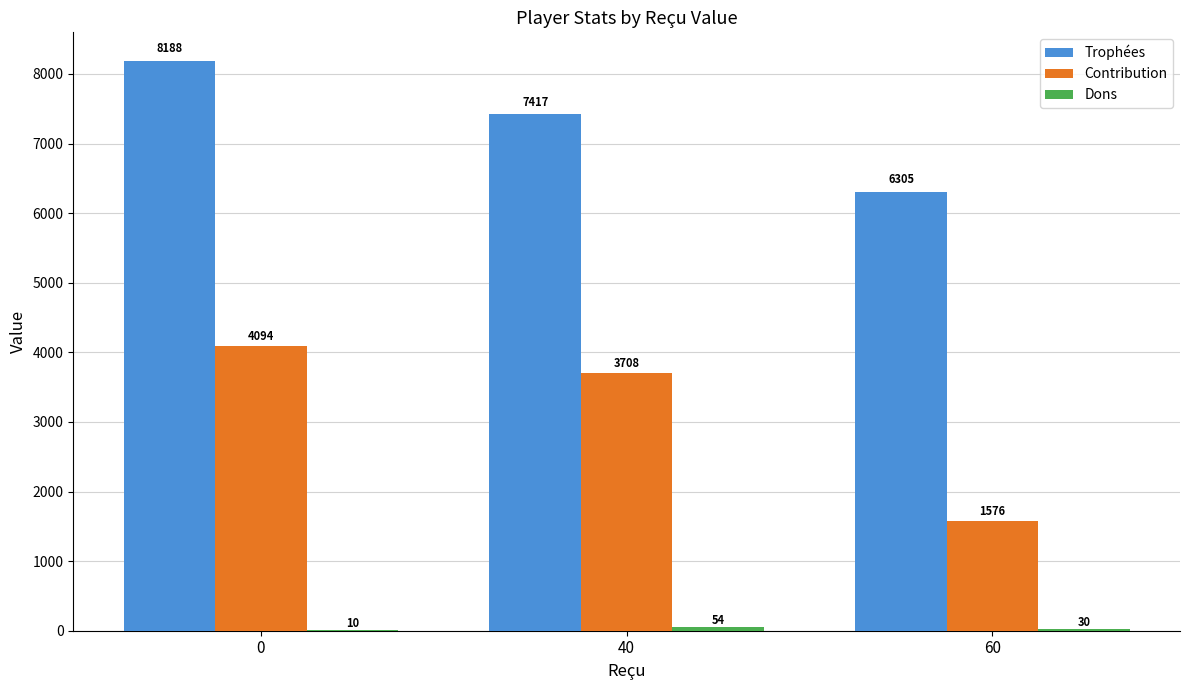

Is it true that Trophées equals 7417 at 40?

True